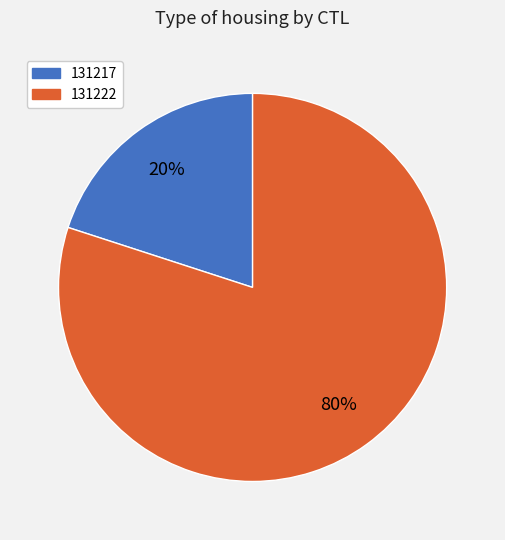

The 131217 slice represents 20% of the pie. True or false?

True